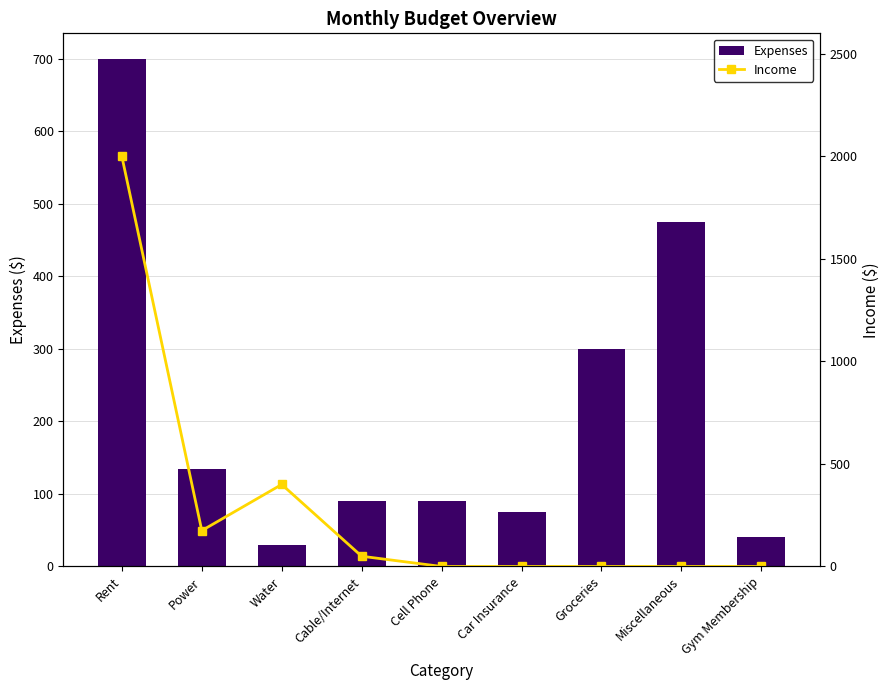

At which label is Income closest to 1000?

Water